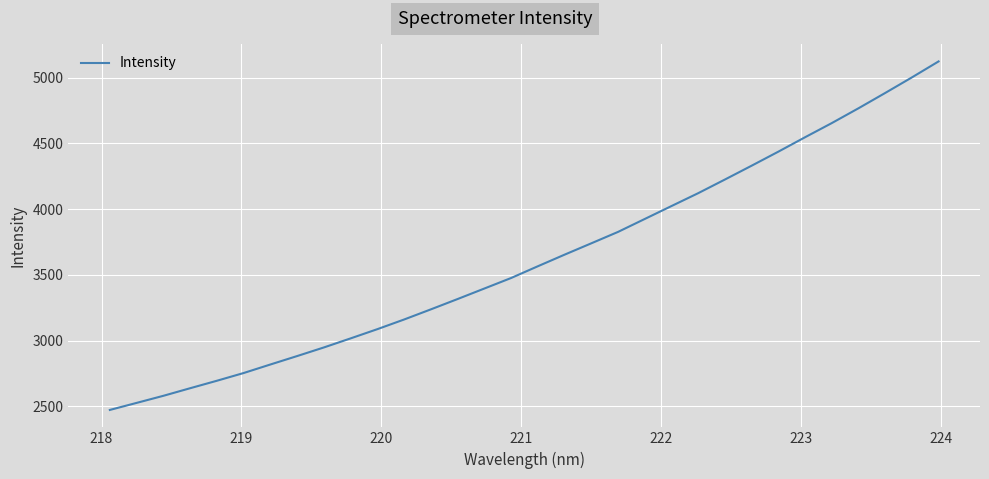

Reading right to left, extract all data points from this chart.

5123.9	5002.2	4883.9	4767.5	4654.8	4547.2	4437.6	4330.9	4225.7	4121.9	4024.0	3925.8	3827.4	3740.6	3654.3	3566.2	3476.8	3396.9	3317.1	3238.4	3161.4	3087.9	3017.8	2948.9	2883.4	2819.2	2754.3	2695.5	2638.6	2581.0	2527.1	2473.5